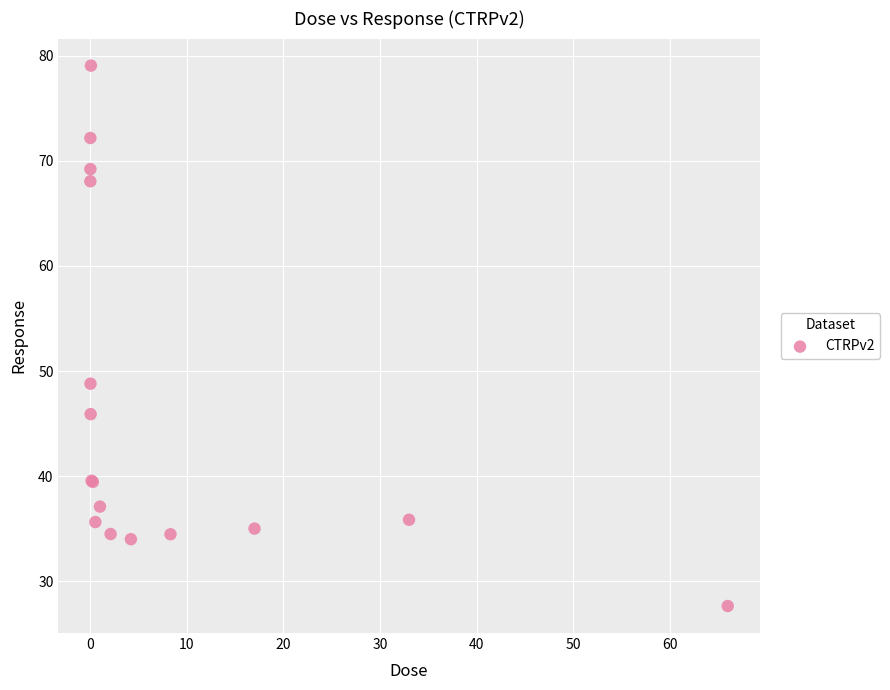

What Y value in the scatter plot is closest to 53?

48.8